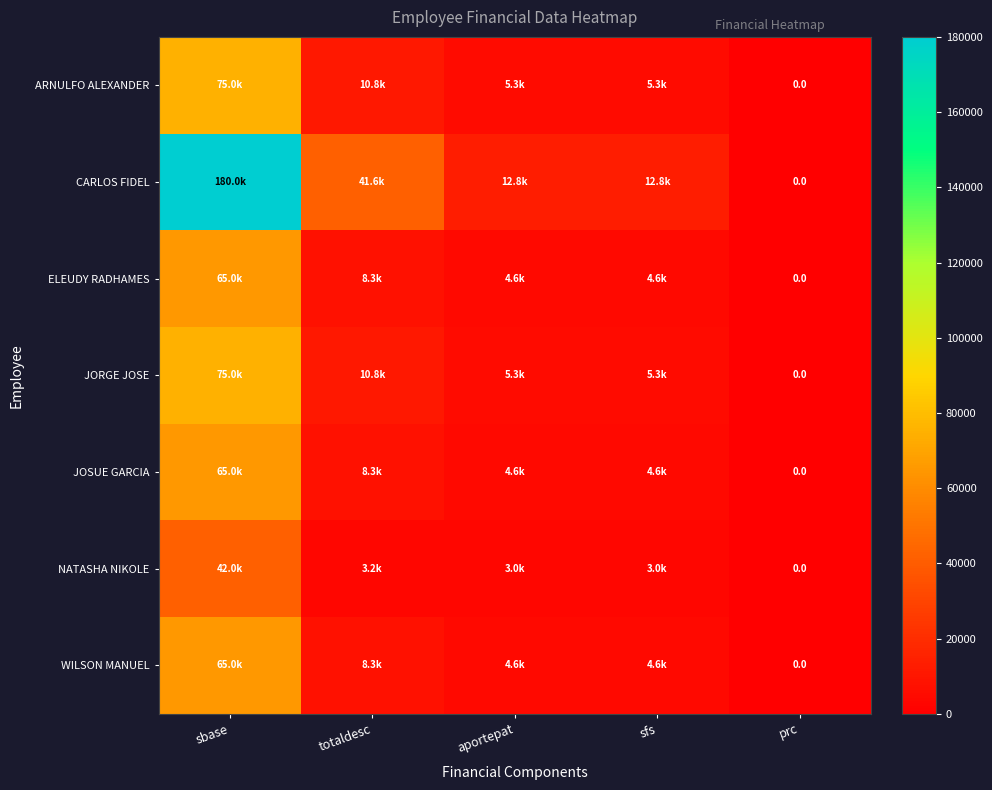

At sbase, list the series in order from smallest to largest.

NATASHA NIKOLE, ELEUDY RADHAMES, JOSUE GARCIA, WILSON MANUEL, ARNULFO ALEXANDER, JORGE JOSE, CARLOS FIDEL